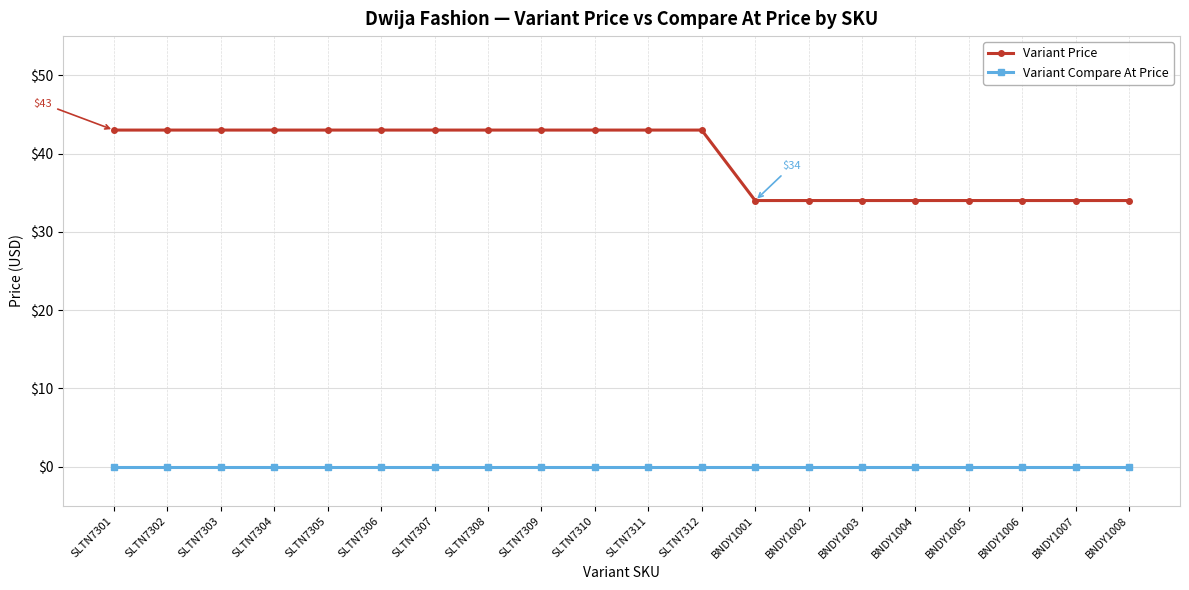

What is the maximum value shown in the chart?

43